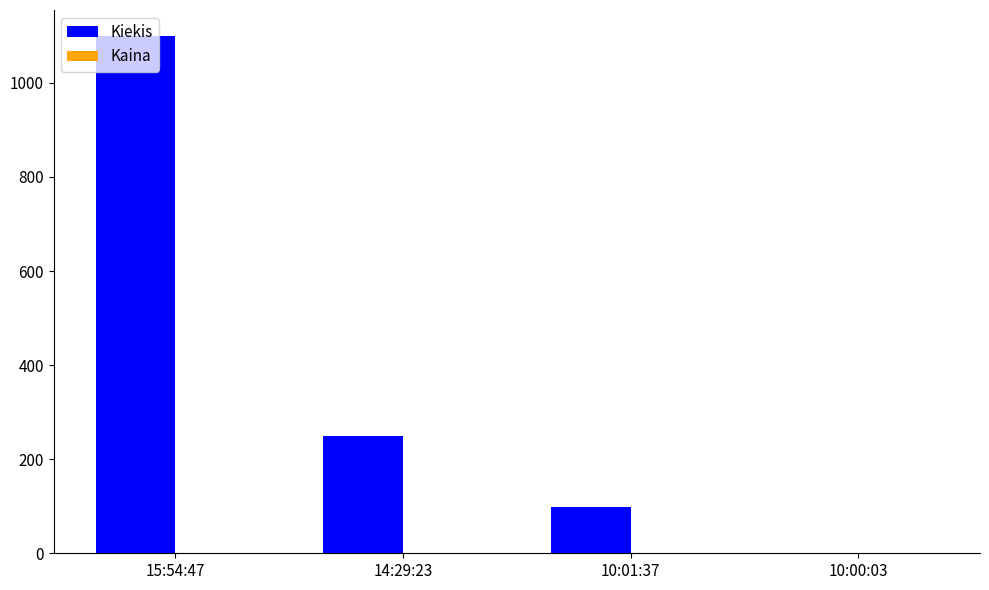

Which series changed the most between 14:29:23 and 10:00:03?

Kiekis